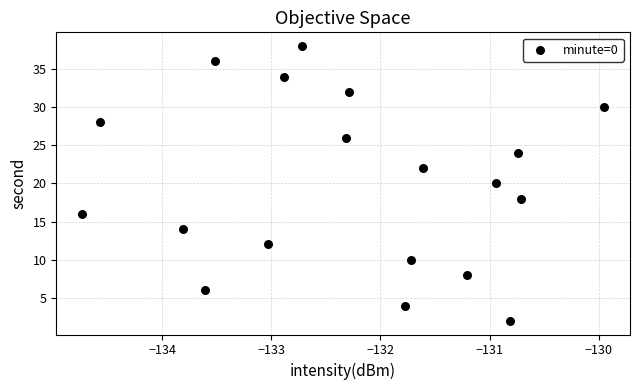

What is the range of Y values (max minus min)?

36